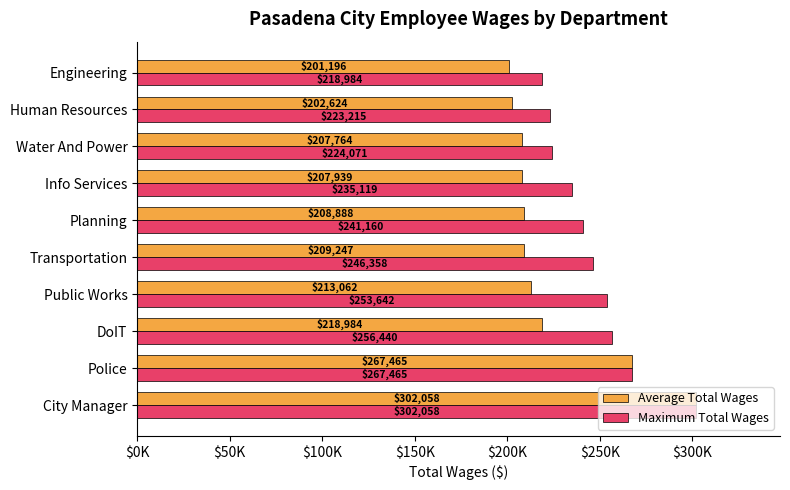

At which category is the sum across all series the highest?

City Manager